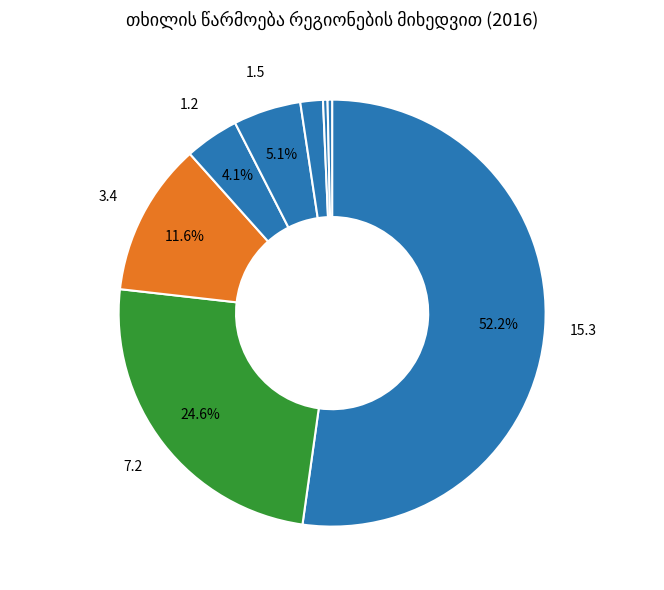

What portion of the pie excludes მცხეთა-მთიანეთი?

99.7%